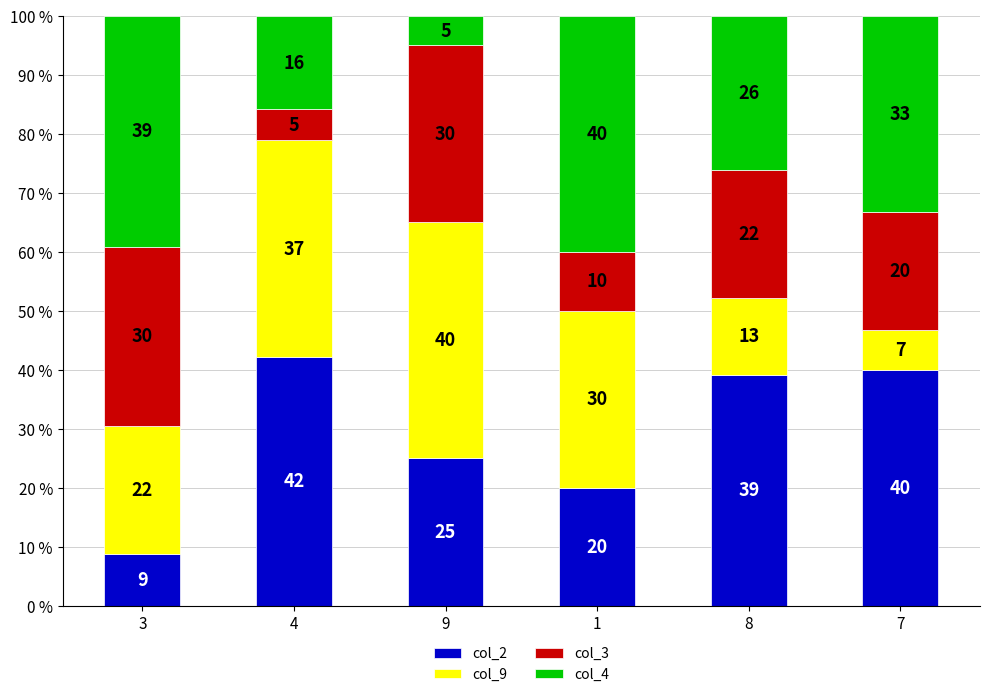

What are all the series names shown in the legend?

col_2, col_9, col_3, col_4